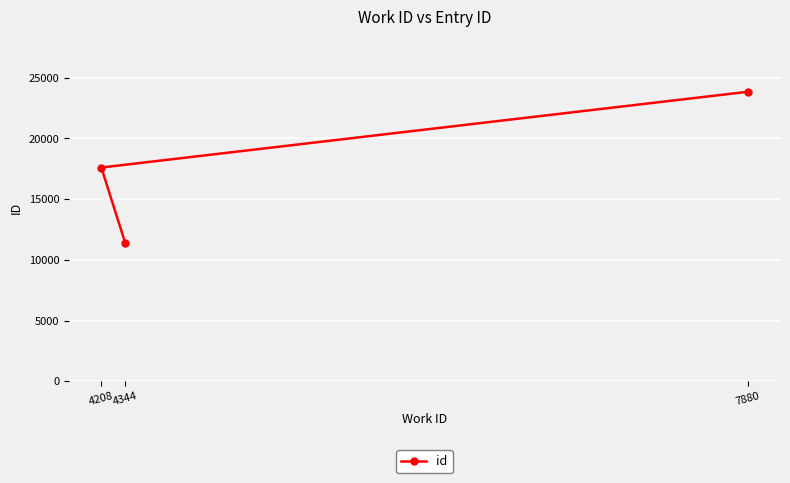

What is the smallest value displayed?

11379